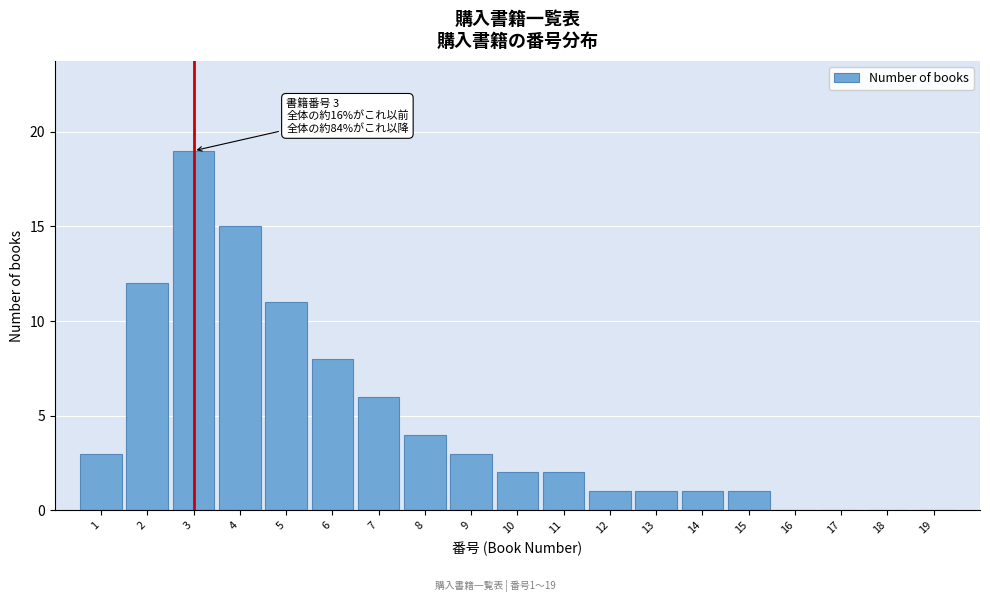

Reading left to right, what are all the values shown in this chart?

1=3	2=12	3=19	4=15	5=11	6=8	7=6	8=4	9=3	10=2	11=2	12=1	13=1	14=1	15=1	16=0	17=0	18=0	19=0